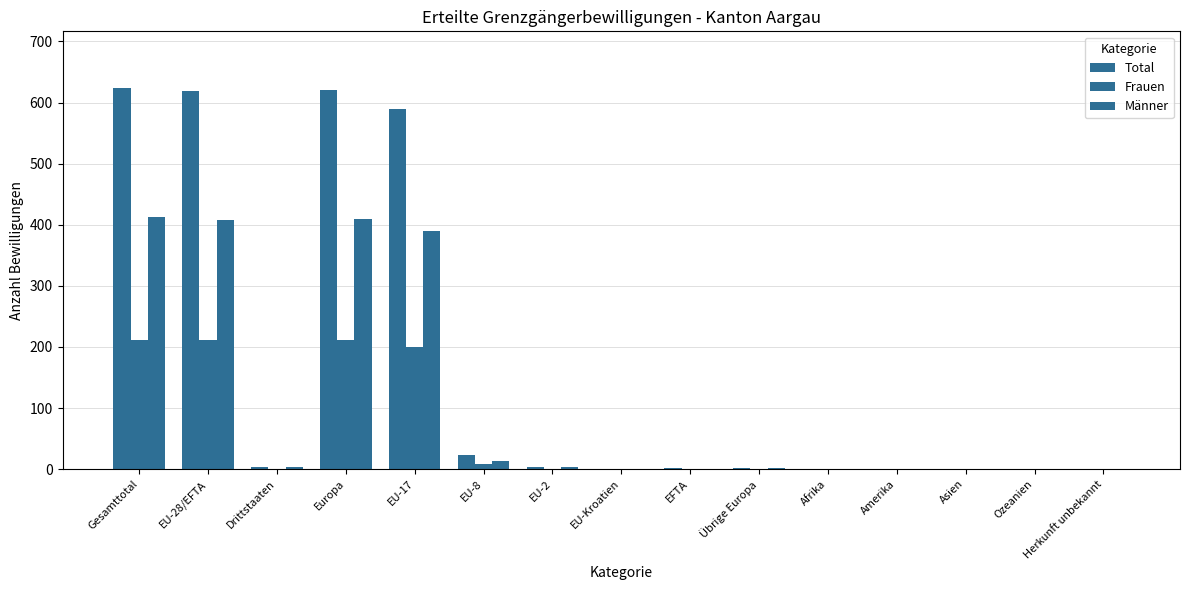

The value of Total at Europa is 621. True or false?

True